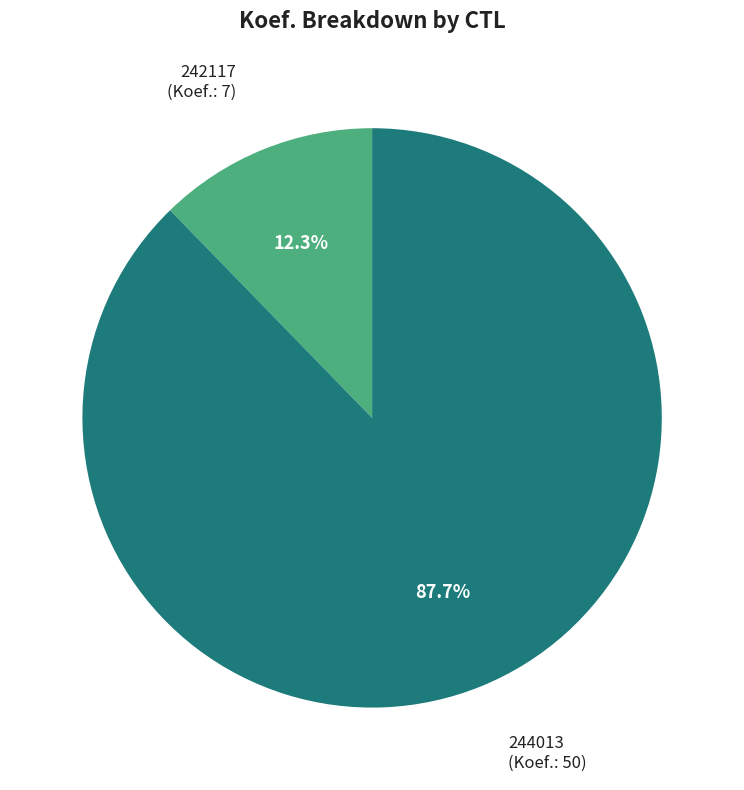

Is there a majority slice in this chart?

Yes